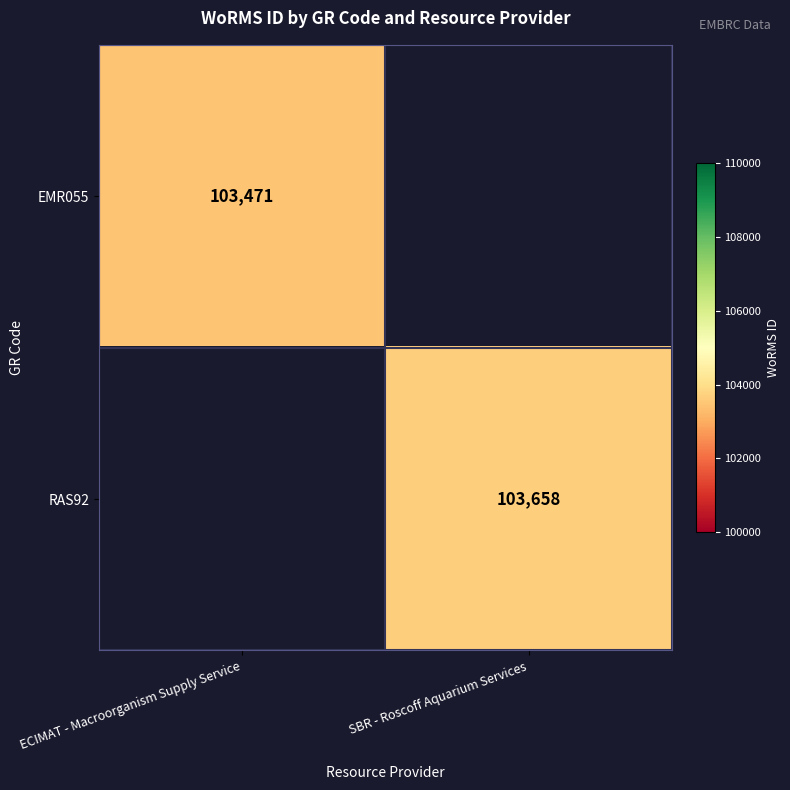

The value of RAS92 at SBR - Roscoff Aquarium Services is 103658. True or false?

True